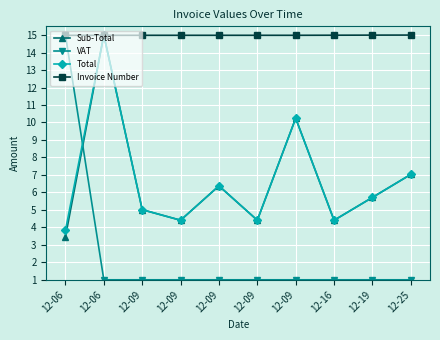

What is the minimum value for VAT?

1.0